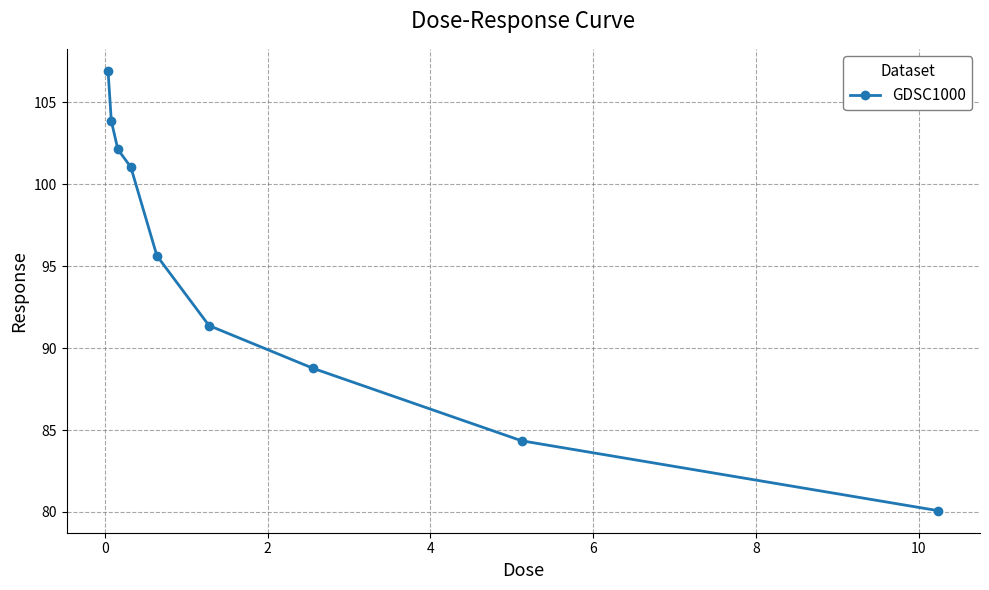

What is the average value?

94.9